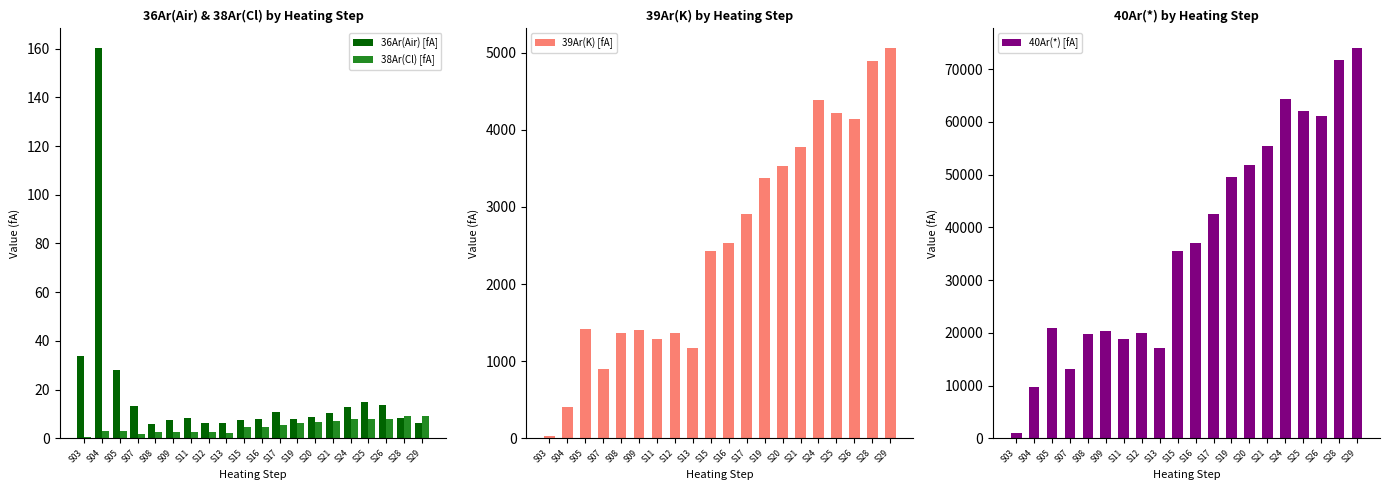

What is the spread (max minus min) of values at S20?

51786.5